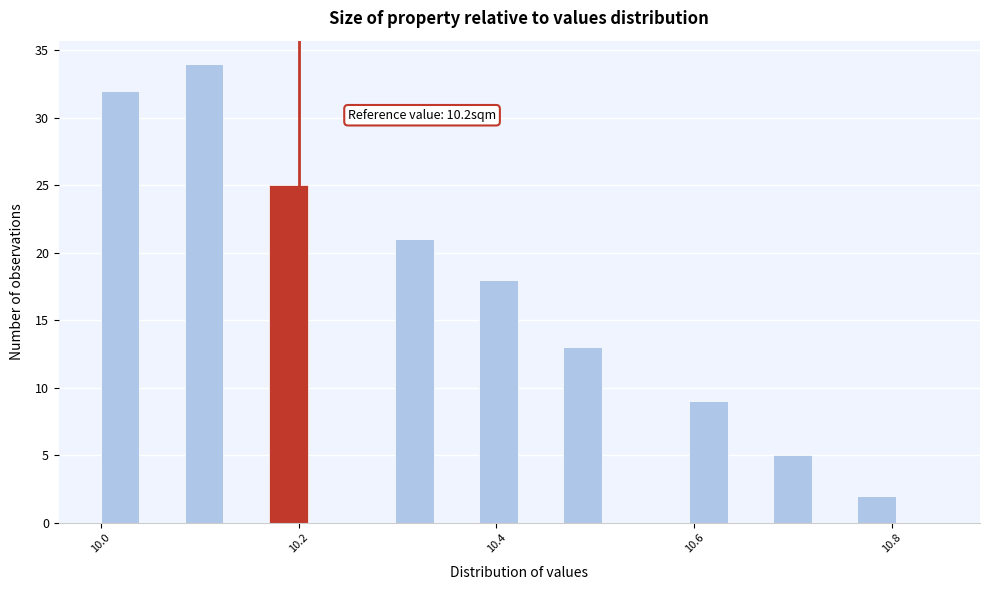

Read against the x-axis, roughly where is the centre of the tallest bar?

10.10